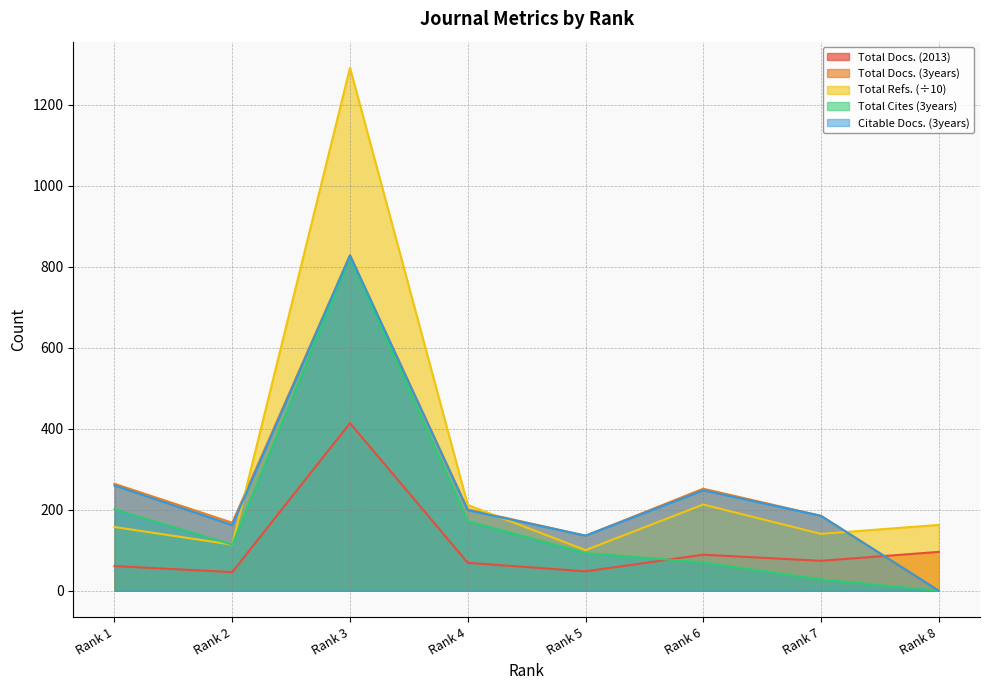

Reading left to right, transcribe all the data shown in this chart.

Total Docs. (2013): 61.0	46.0	414.0	69.0	48.0	89.0	74.0	96.0
Total Docs. (3years): 264.0	168.0	829.0	201.0	136.0	252.0	185.0	0.0
Total Refs.: 157.4	113.9	1291.6	212.0	100.3	213.0	140.5	162.7
Total Cites (3years): 201.0	114.0	824.0	172.0	93.0	70.0	28.0	0.0
Citable Docs. (3years): 260.0	162.0	828.0	199.0	136.0	248.0	185.0	0.0